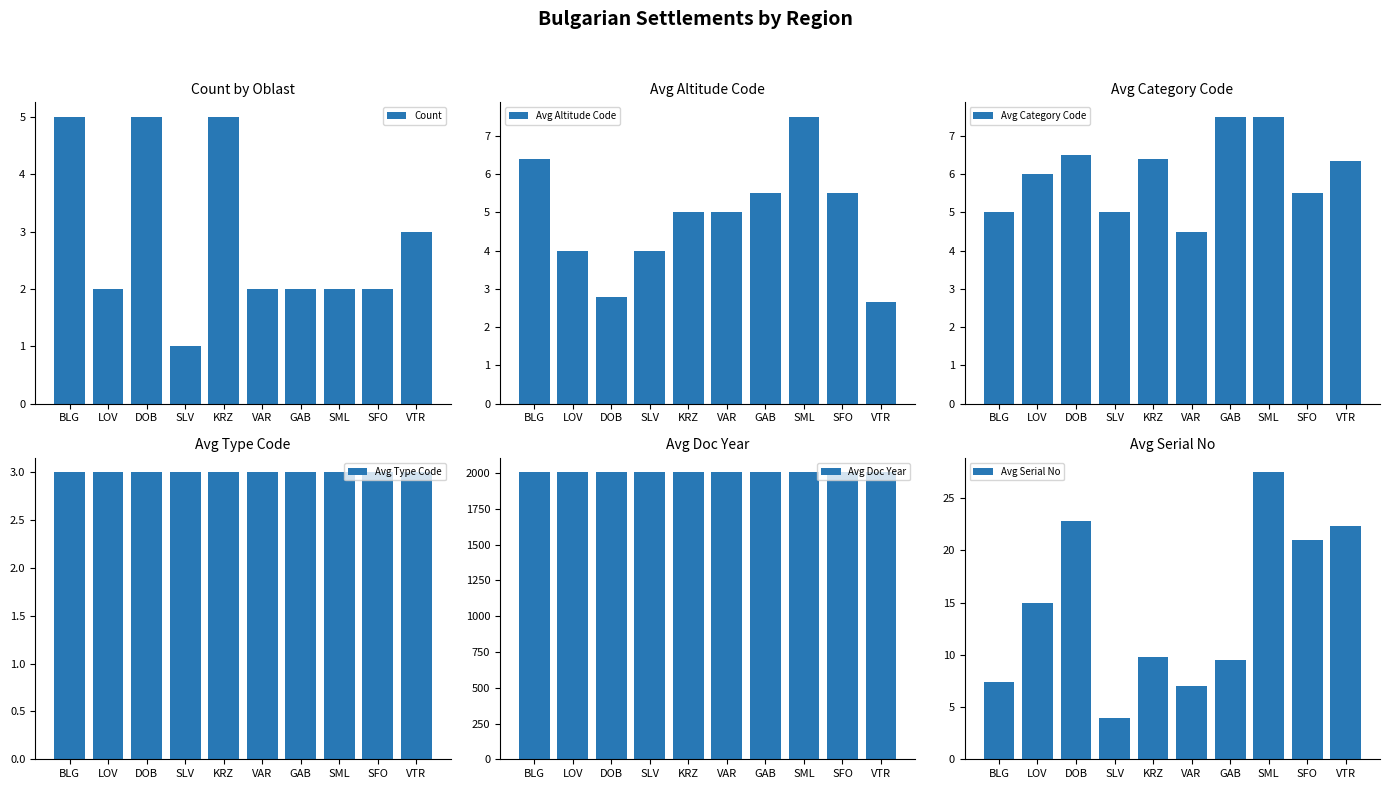

What is the label of the 8th bar from the right?

DOB